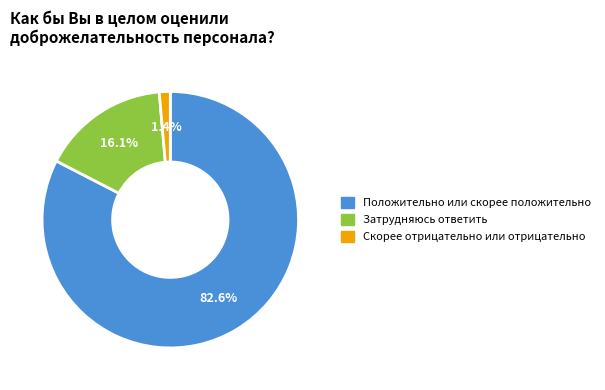

Which category has the smallest portion of the pie?

Скорее отрицательно или отрицательно